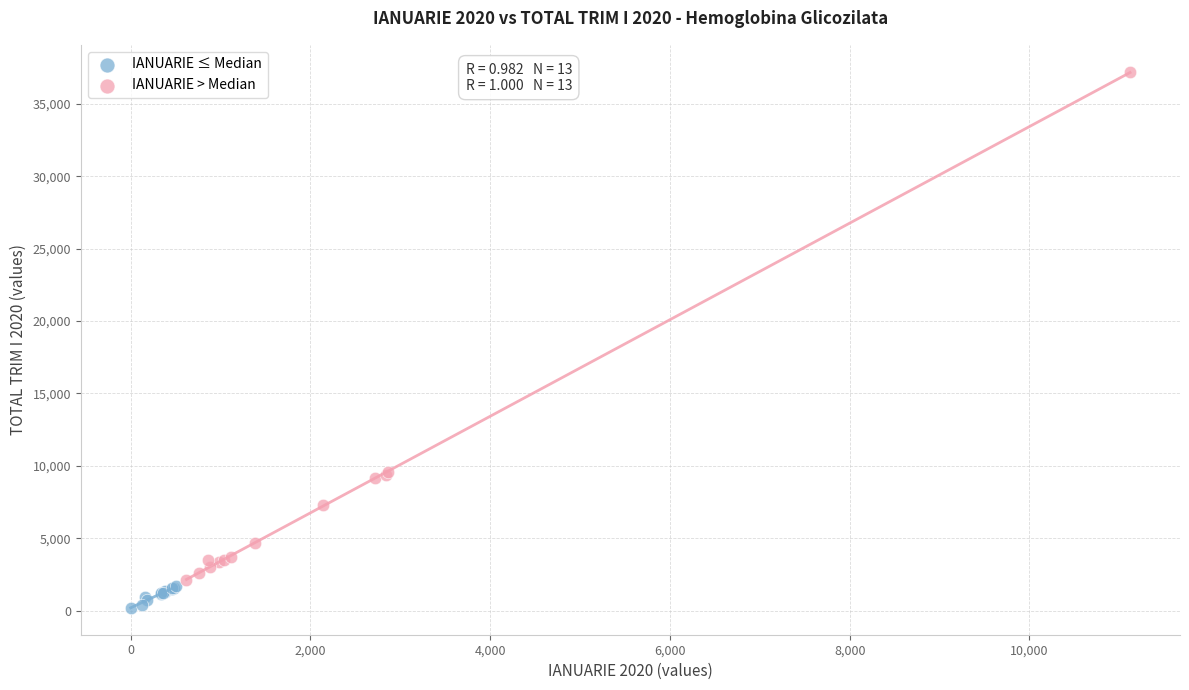

Which series reaches the minimum Y coordinate?

IANUARIE ≤ Median